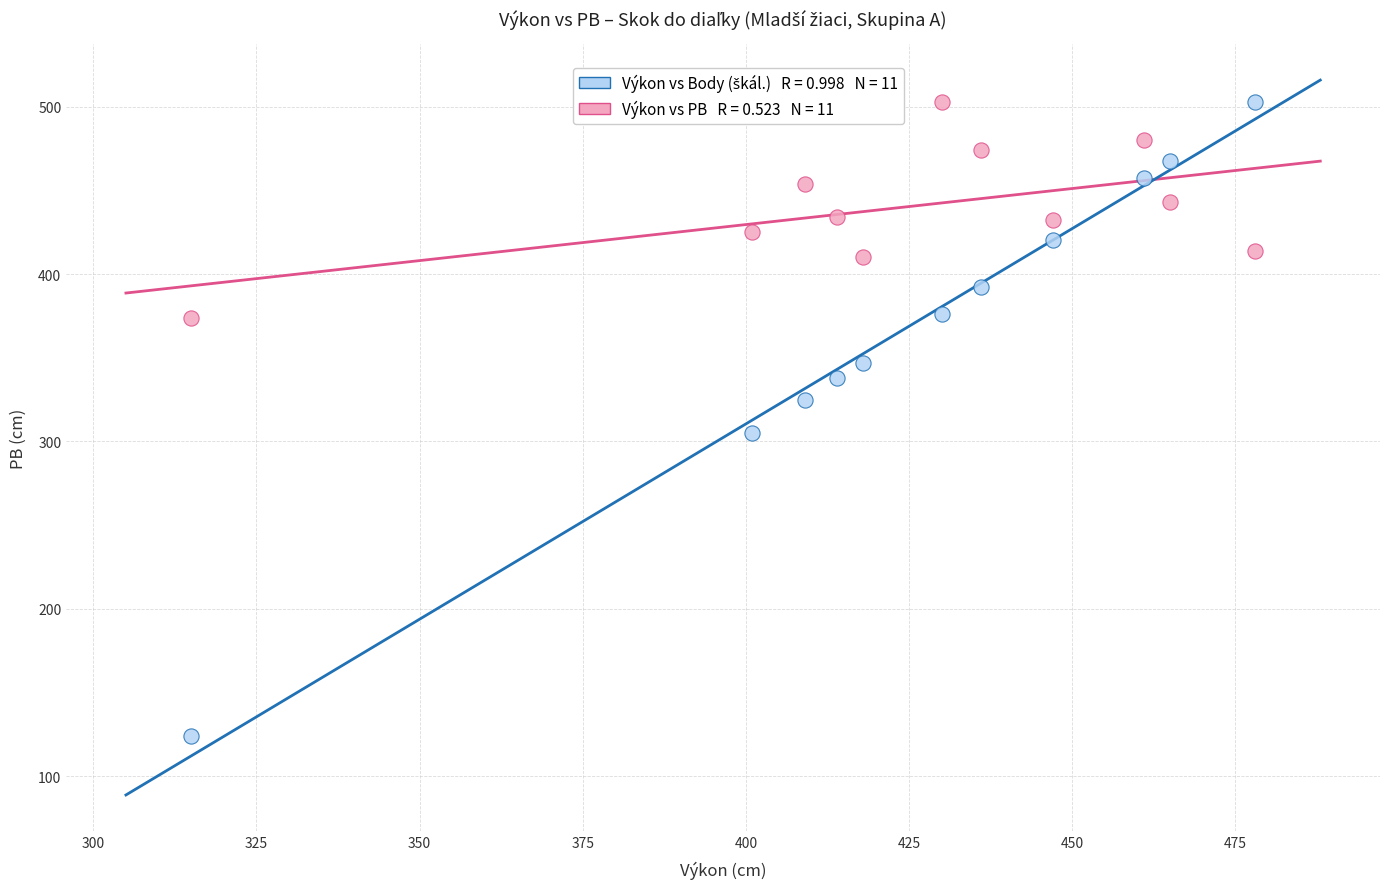

Across all data points, what is the range of Y values (max minus min)?

379.1